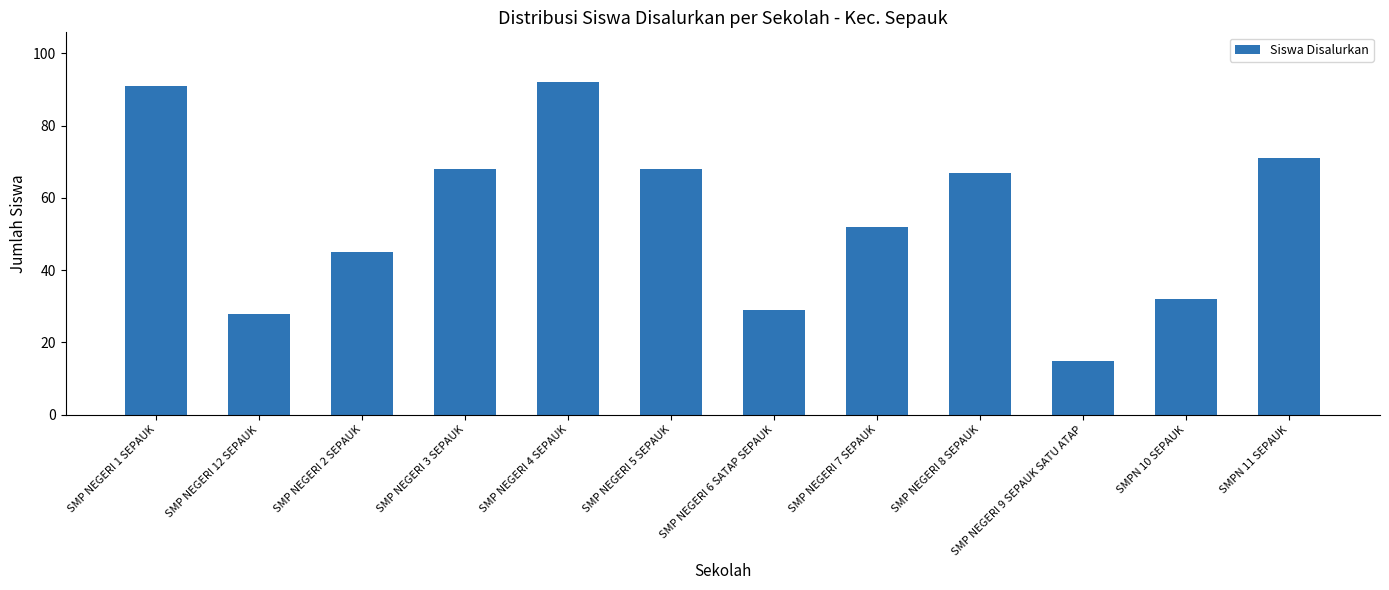

How many bars are there in total?

12